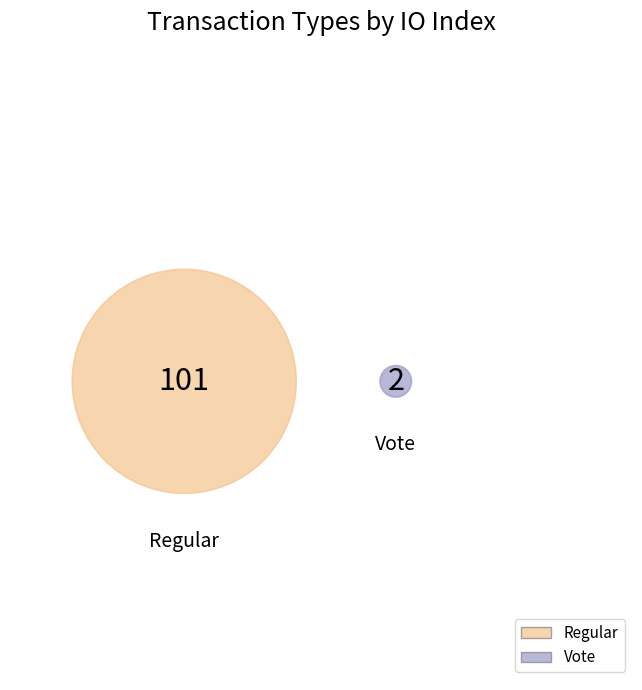

The Vote slice represents 2% of the pie. True or false?

True